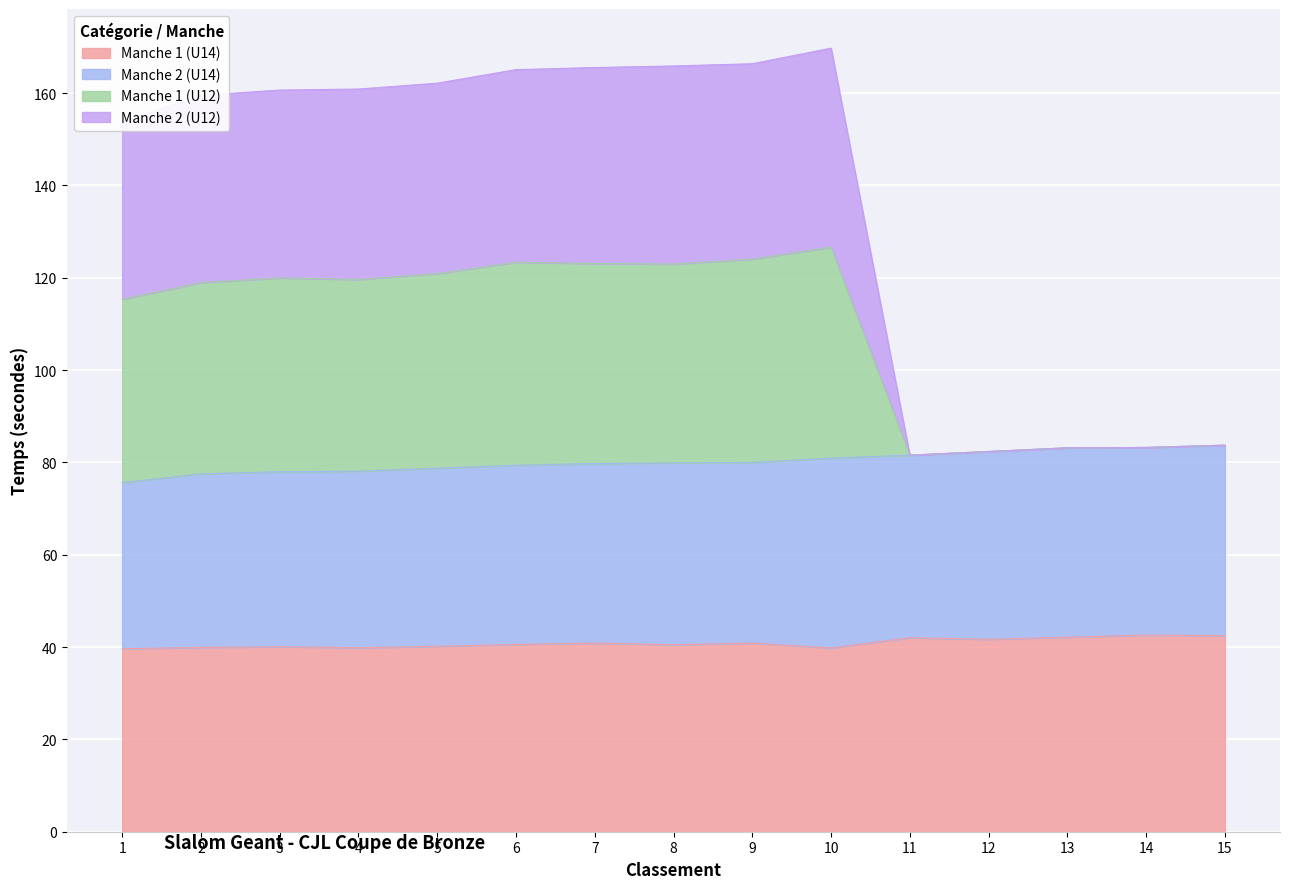

What are all the series names shown in the legend?

Manche 1 (U14), Manche 2 (U14), Manche 1 (U12), Manche 2 (U12)